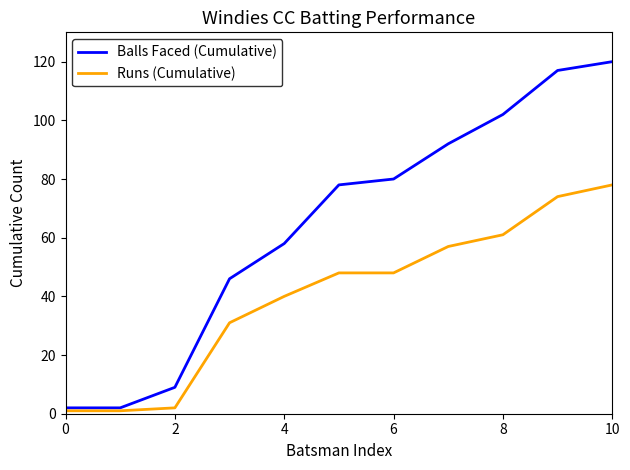

Rank the series by their maximum value, from highest to lowest.

Balls Faced (Cumulative), Runs (Cumulative)